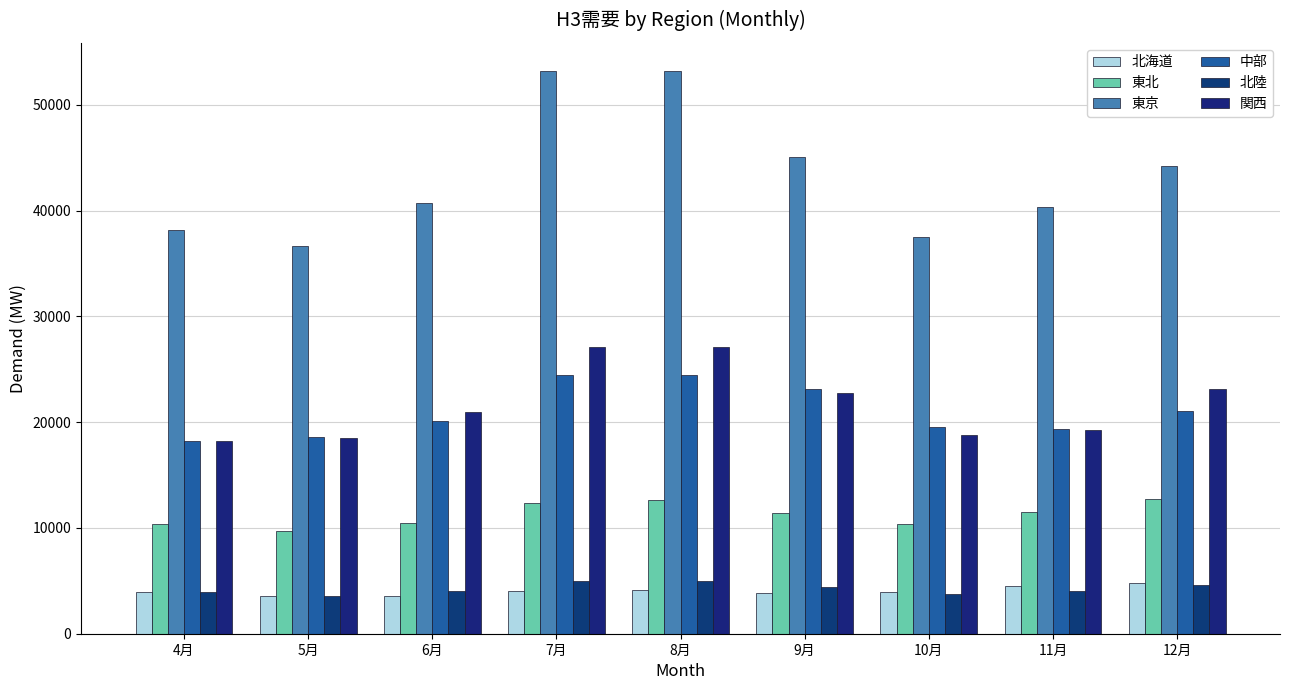

At 6月, list the series in order from largest to smallest.

東京, 関西, 中部, 東北, 北陸, 北海道